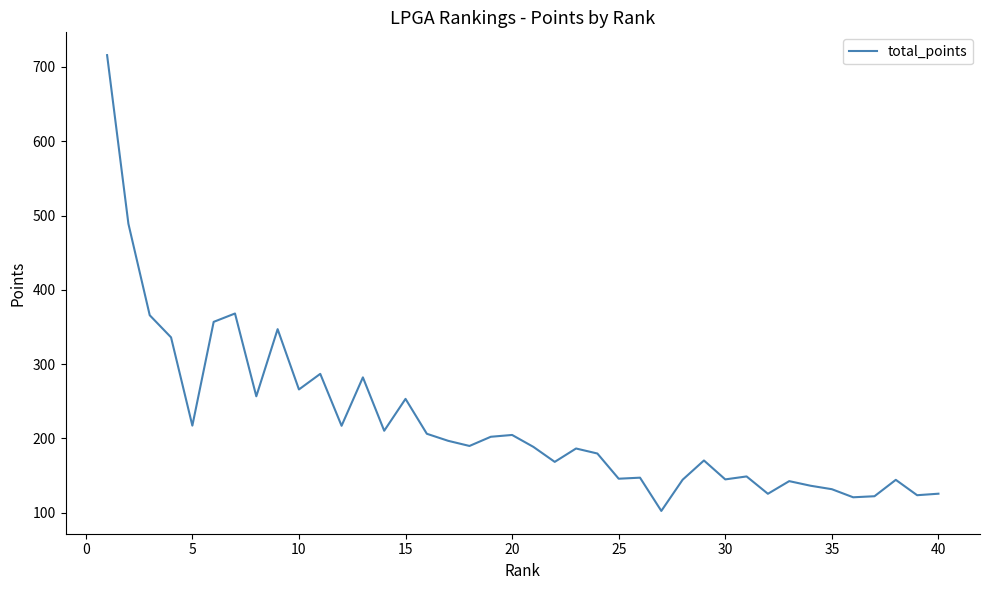

What is the greatest value displayed?

715.9